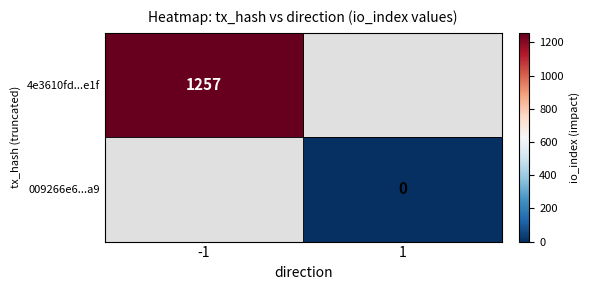

Is the value of 4e3610fd...e1f at -1 greater than the value of 009266e6...a9 at 1?

Yes